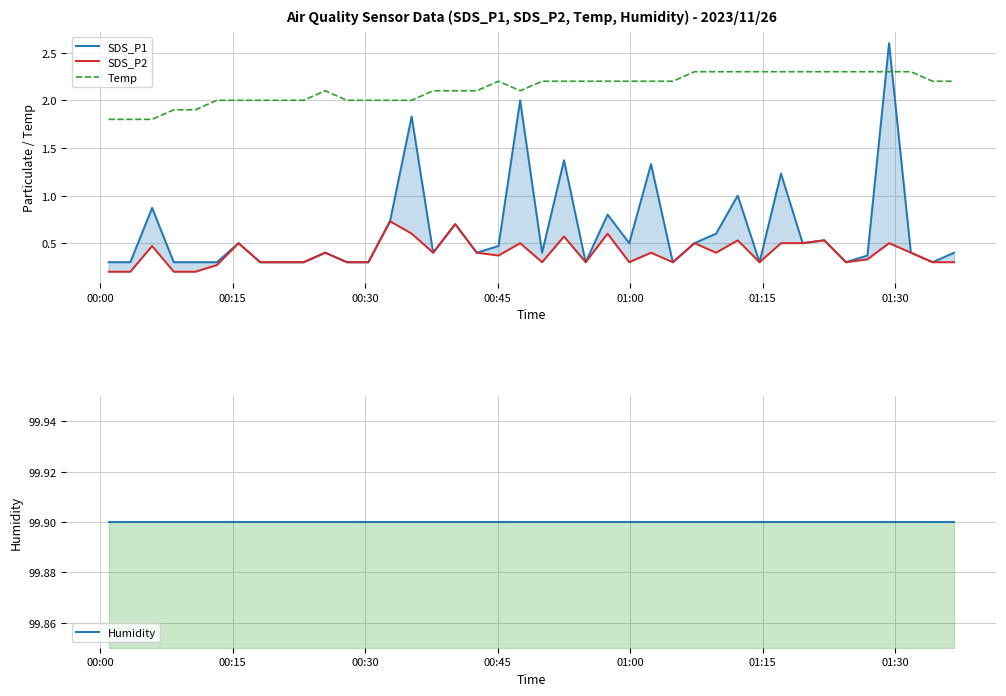

What is the maximum value shown in the chart?

99.9